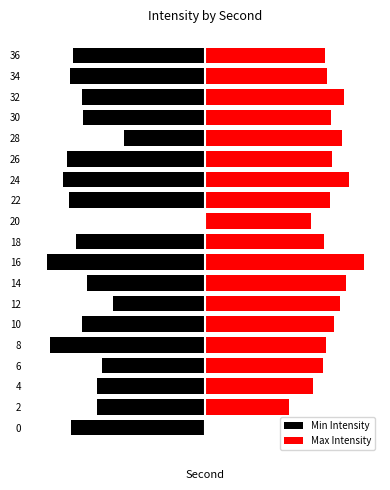

What are all the series names shown in the legend?

Min Intensity, Max Intensity